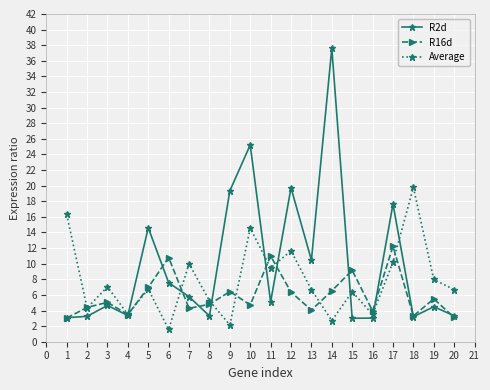

At which category does R16d reach its first local valley?

4